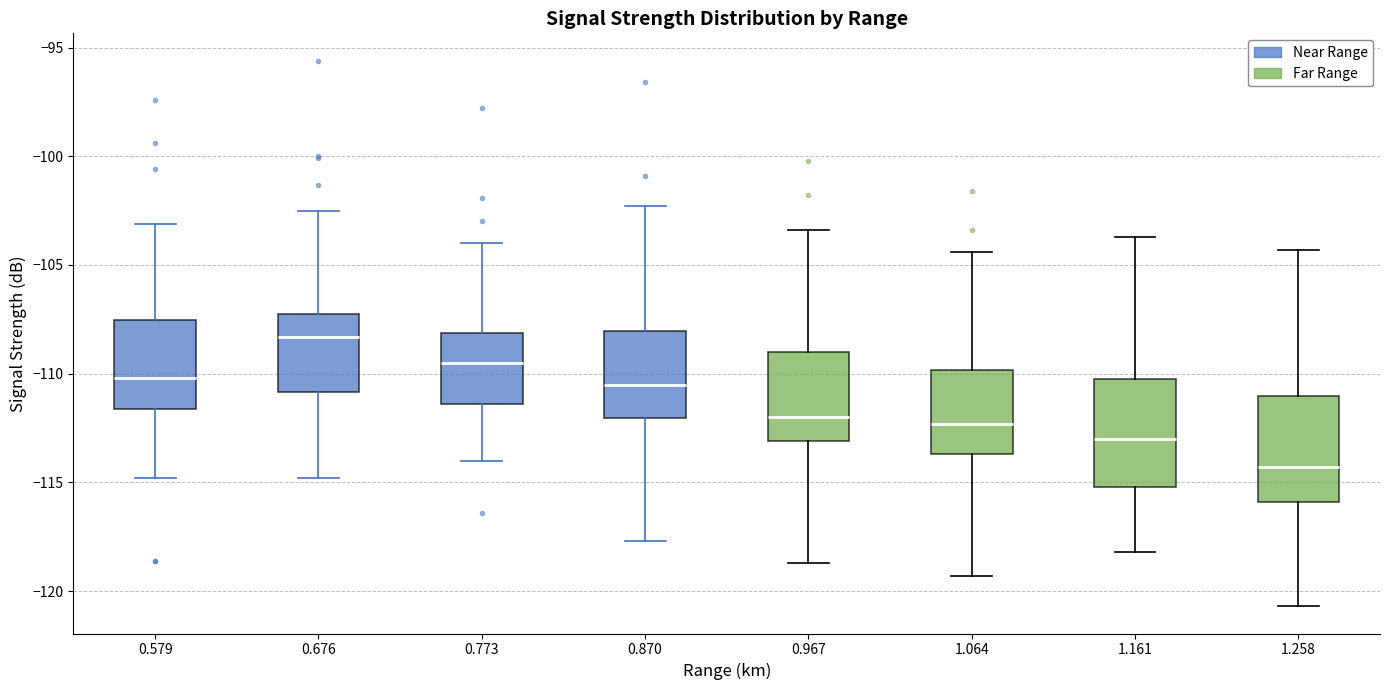

Where does the median line of the box at x = 0.773 sit on the y-axis? The values are not printed on the chart, so give them approximately, as read against the axis.

-109.5